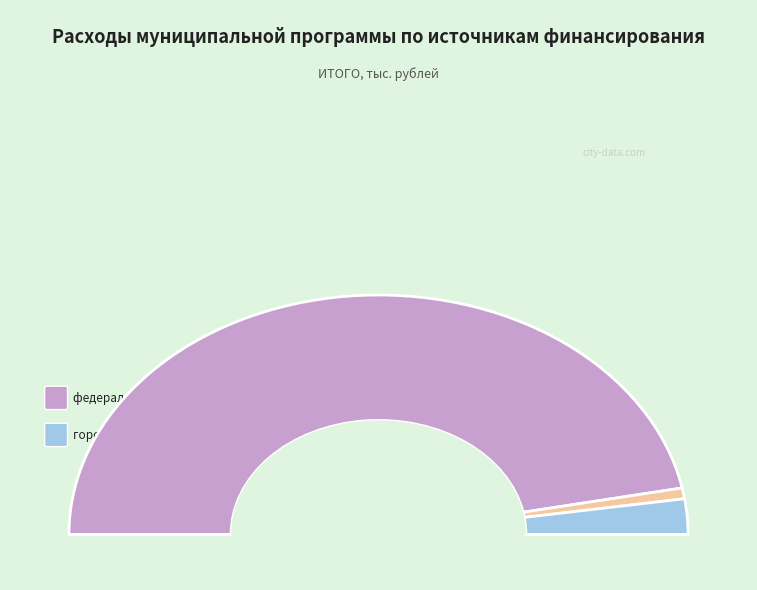

The городской бюджет slice represents 18% of the pie. True or false?

False